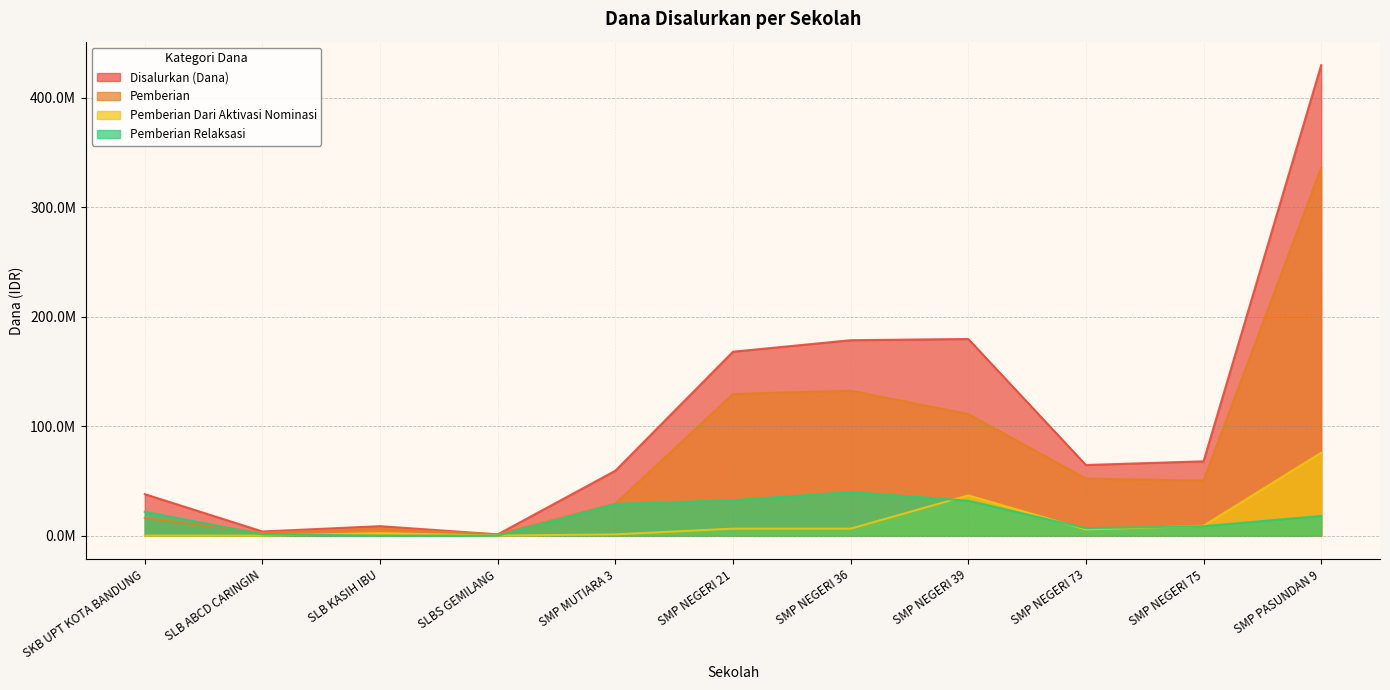

Reading left to right, list all the values displayed in this chart.

Disalurkan (Dana): 37875000	3750000	8625000	1125000	59250000	168000000	178500000	179625000	64500000	67875000	429750000
Pemberian: 16125000	2625000	6375000	1125000	29250000	129375000	132375000	111000000	52125000	50250000	336000000
Pemberian Dari Aktivasi Nominasi: 0	0	2250000	0	1125000	6375000	6375000	36750000	5625000	9000000	75750000
Pemberian Relaksasi: 21750000	1125000	0	0	28875000	32250000	39750000	31875000	6750000	8625000	18000000